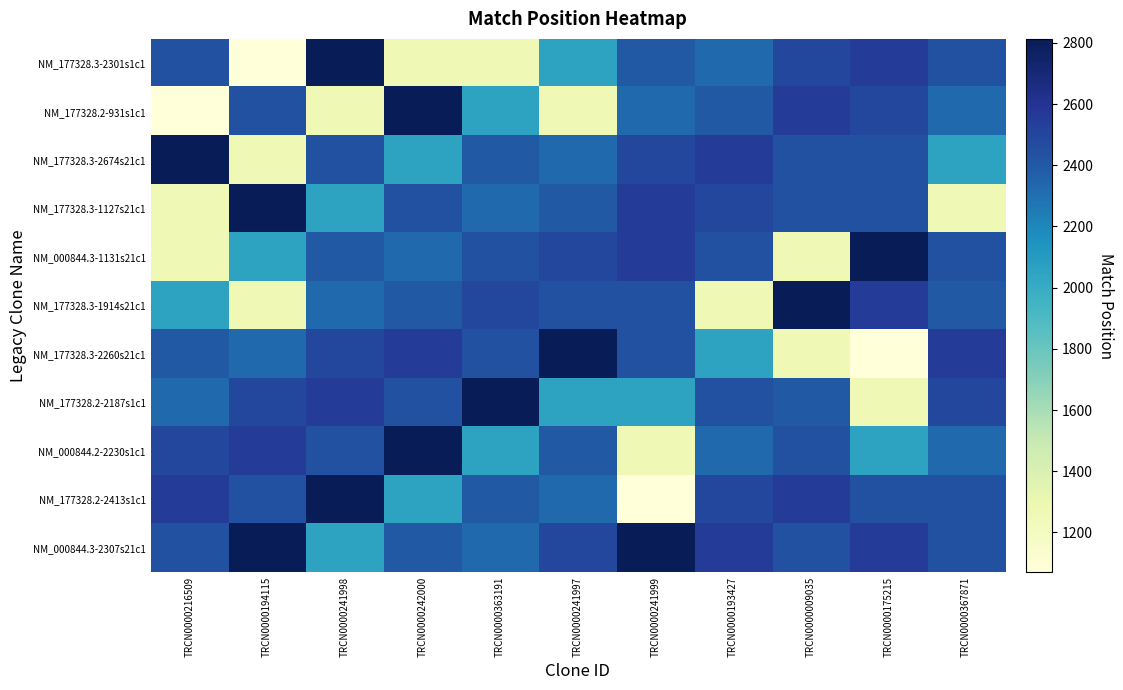

What is the smallest value displayed?

1070